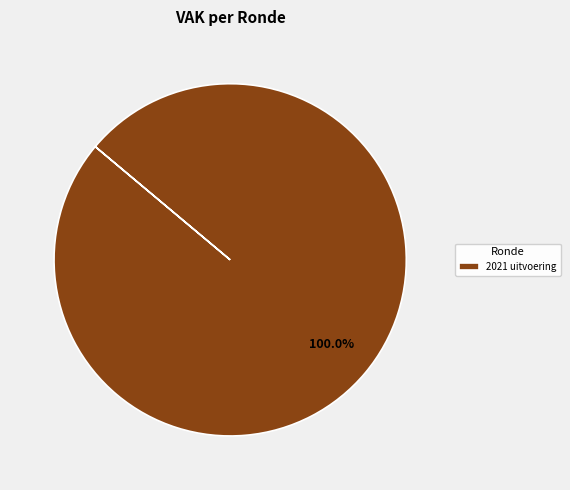

Which category accounts for the majority?

2021 uitvoering